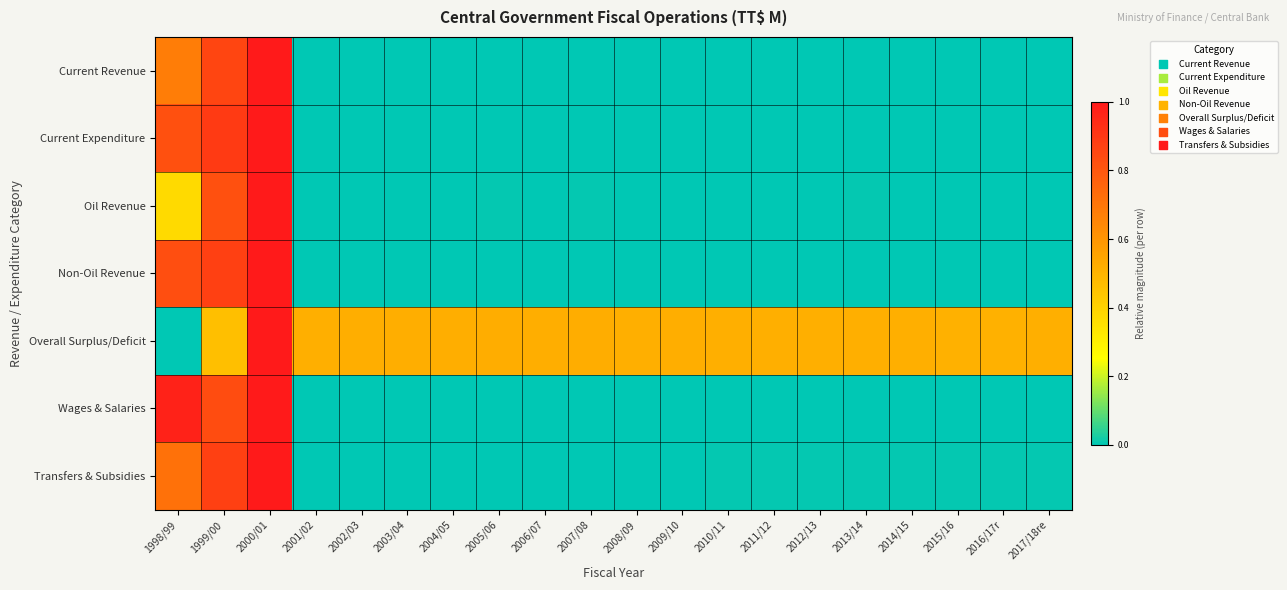

What is the difference between the highest and lowest values at 2014/15?

0.5